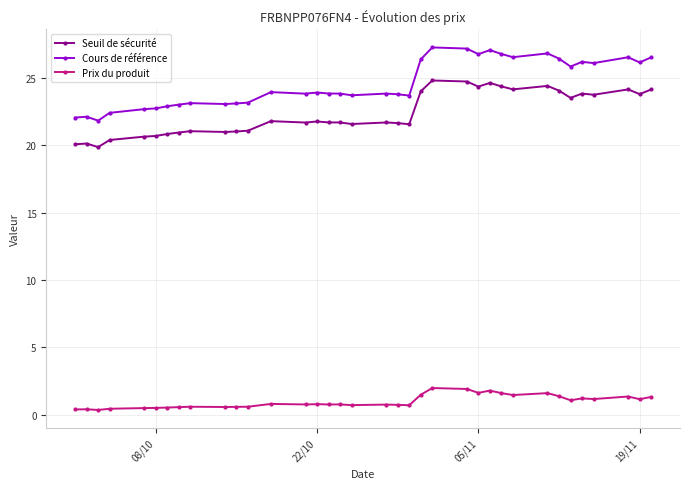

What is the difference between the maximum and minimum values in the Cours de référence series?

5.4